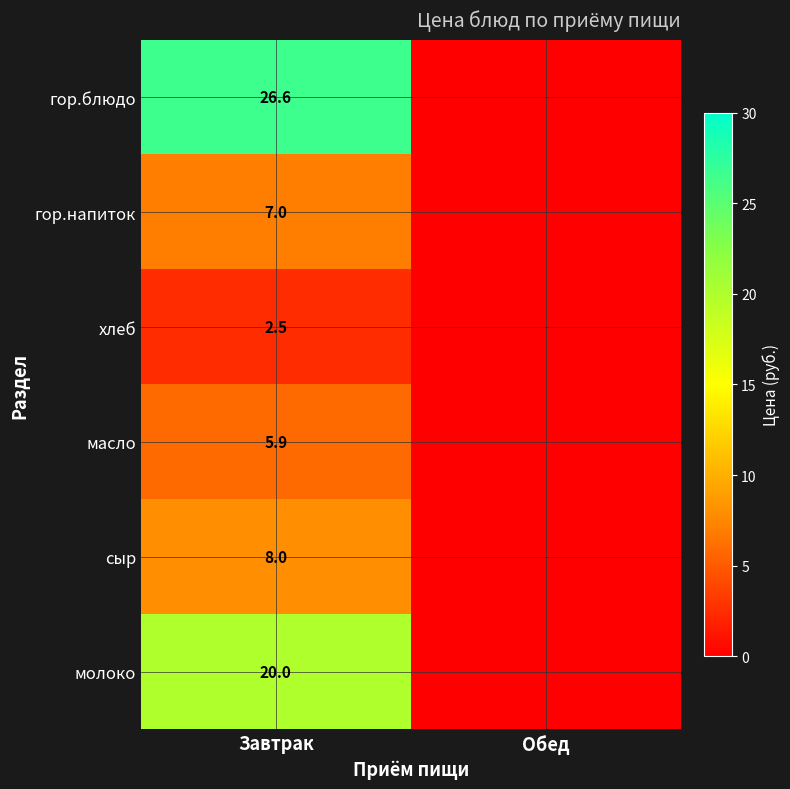

Is the value of хлеб at Завтрак greater than the value of гор.напиток at Завтрак?

No